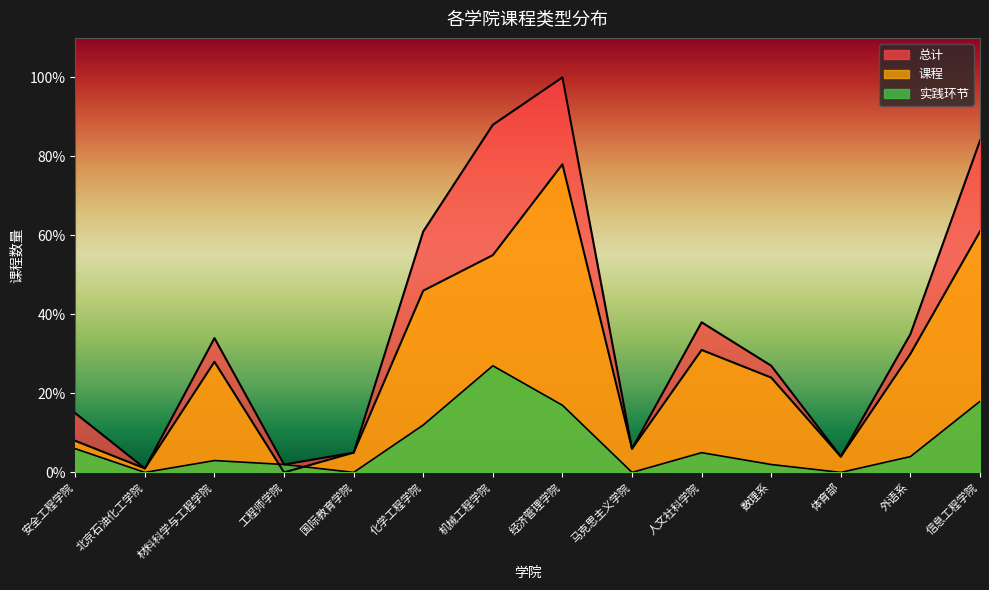

At which category is the sum across all series the highest?

经济管理学院